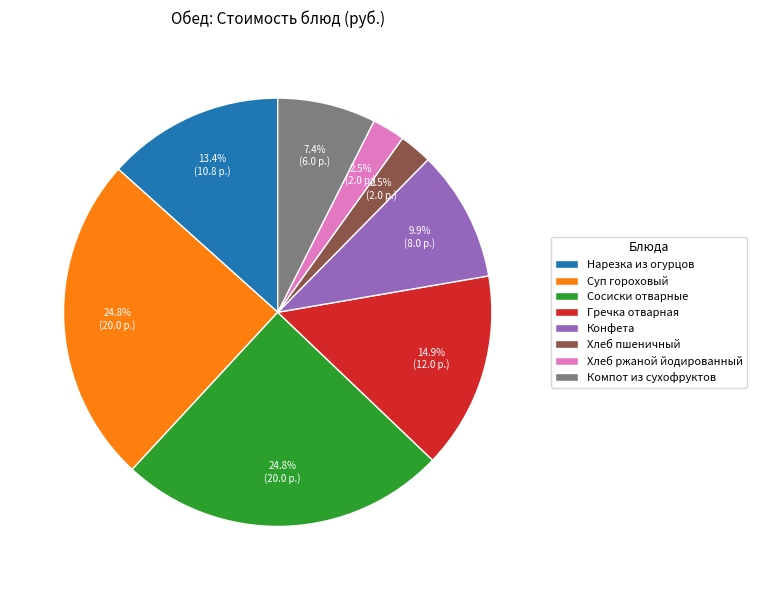

Is there a majority slice in this chart?

No